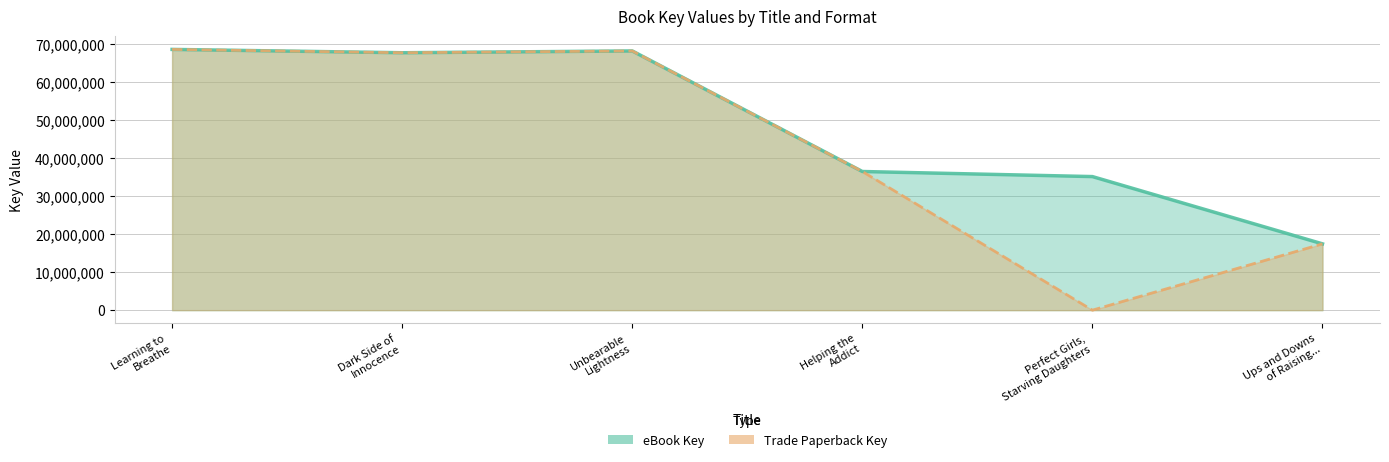

True or false: Trade Paperback Key has a value of 68626268 at Learning to Breathe.

True